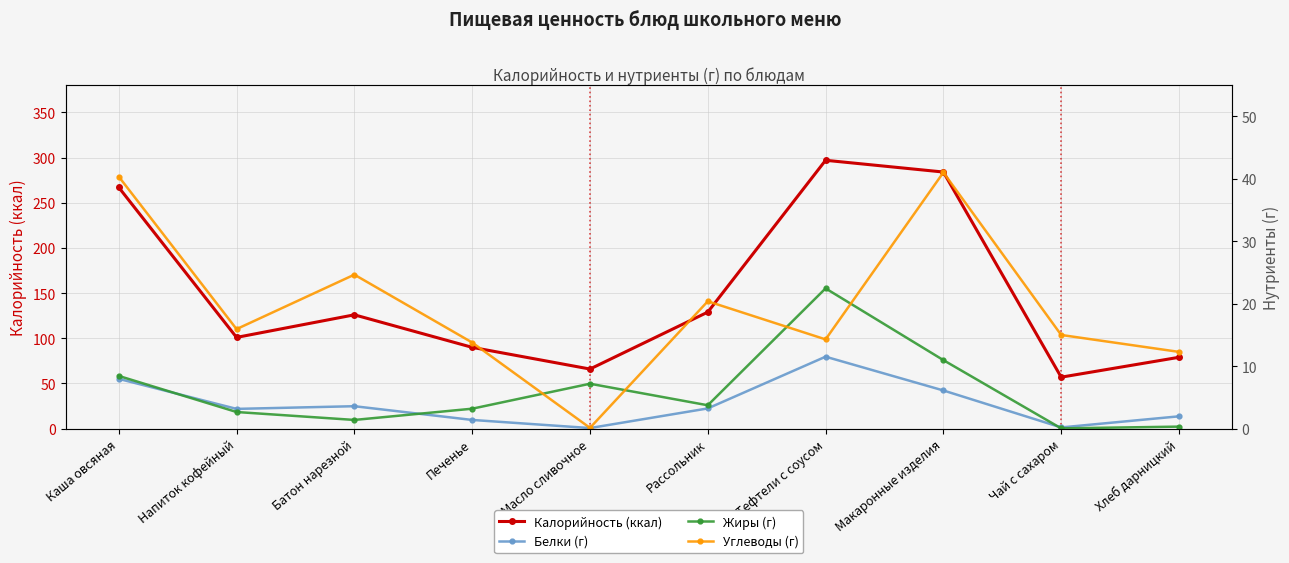

What is the highest value of the Белки (г) series?

11.5